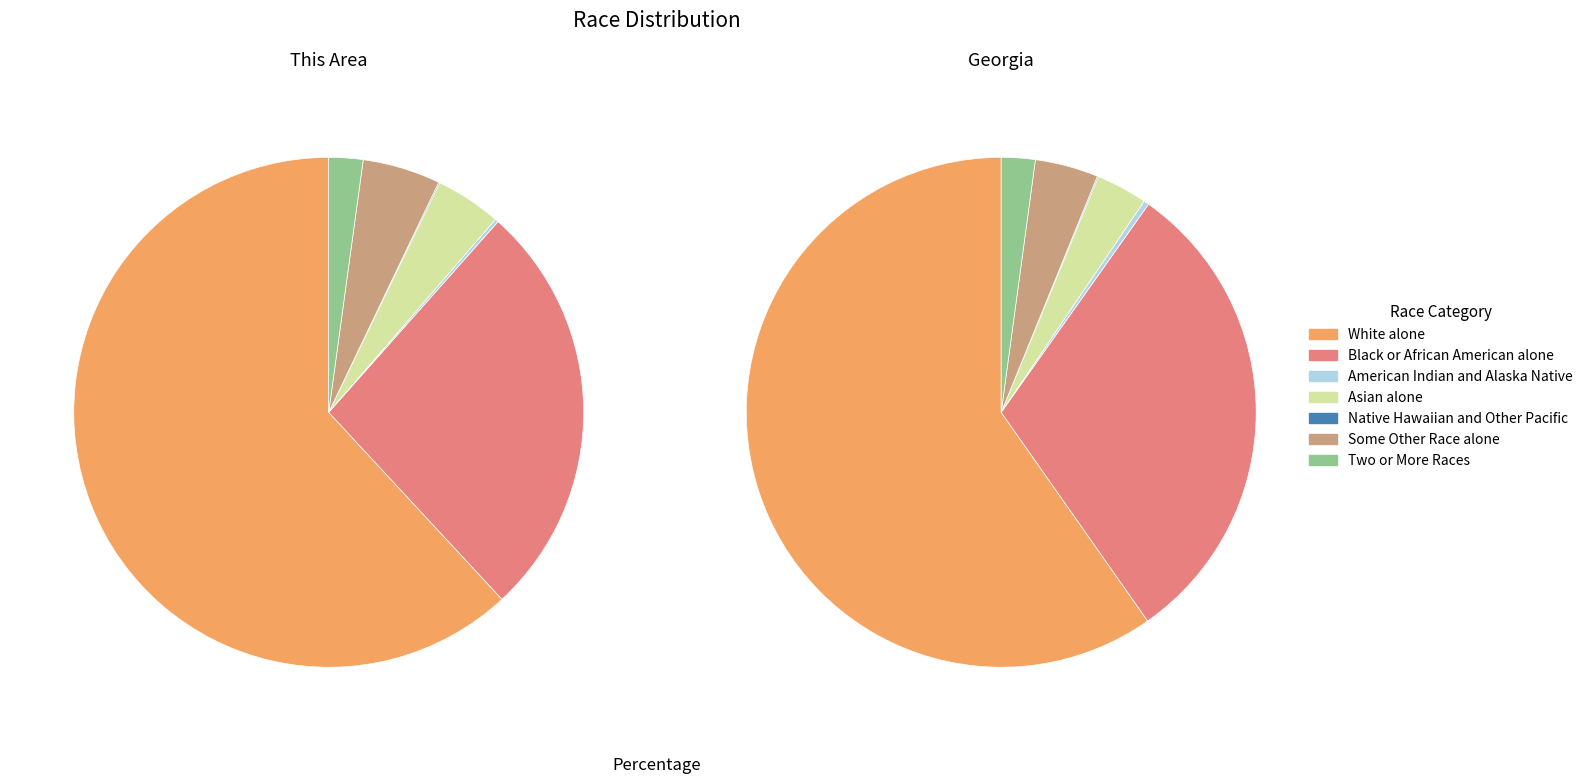

True or false: Some Other Race alone accounts for 1% of the total.

False